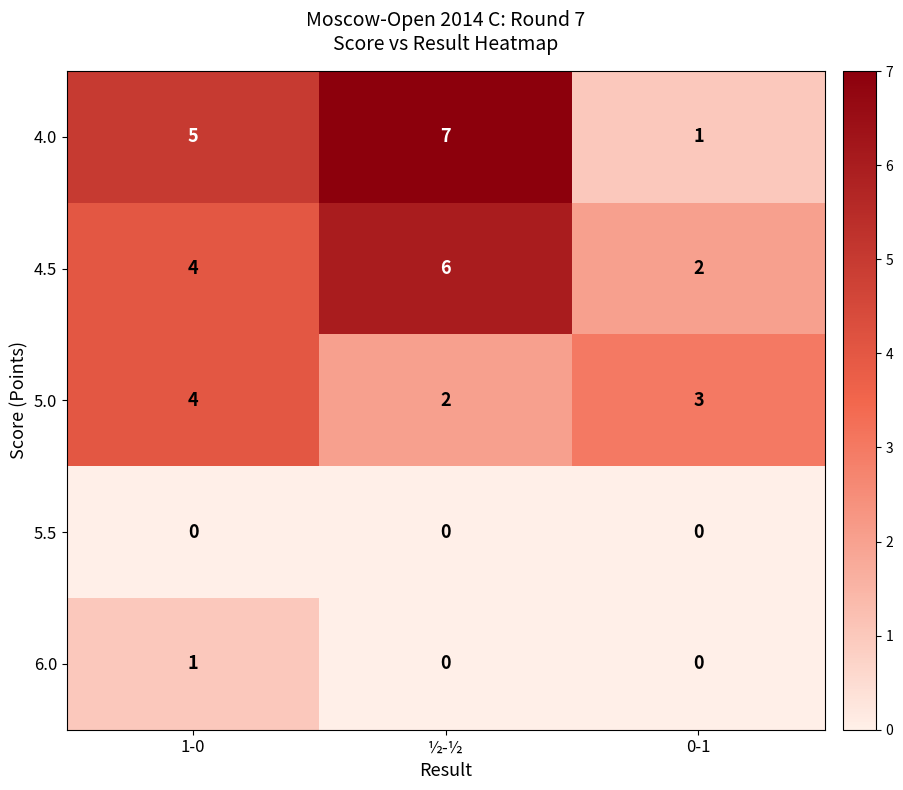

Which category has the highest value in the 4.5 series?

½-½